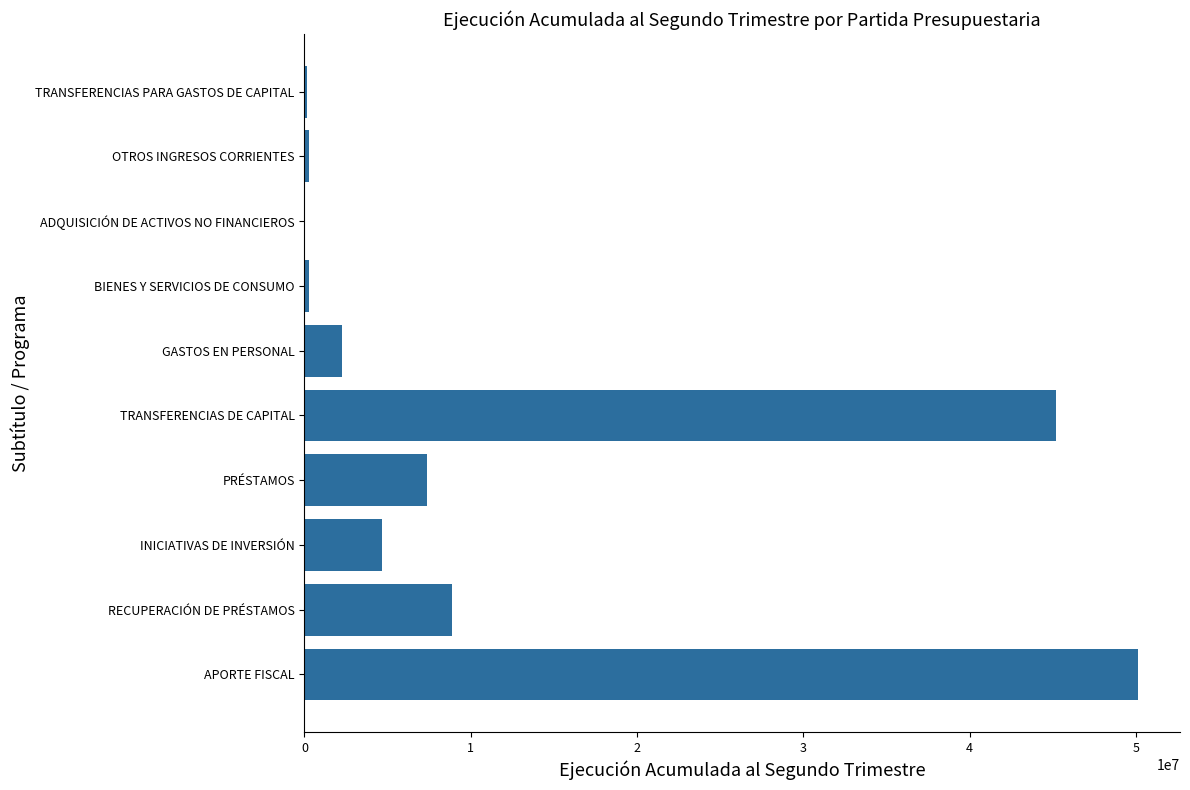

What is the greatest value displayed?

50148748